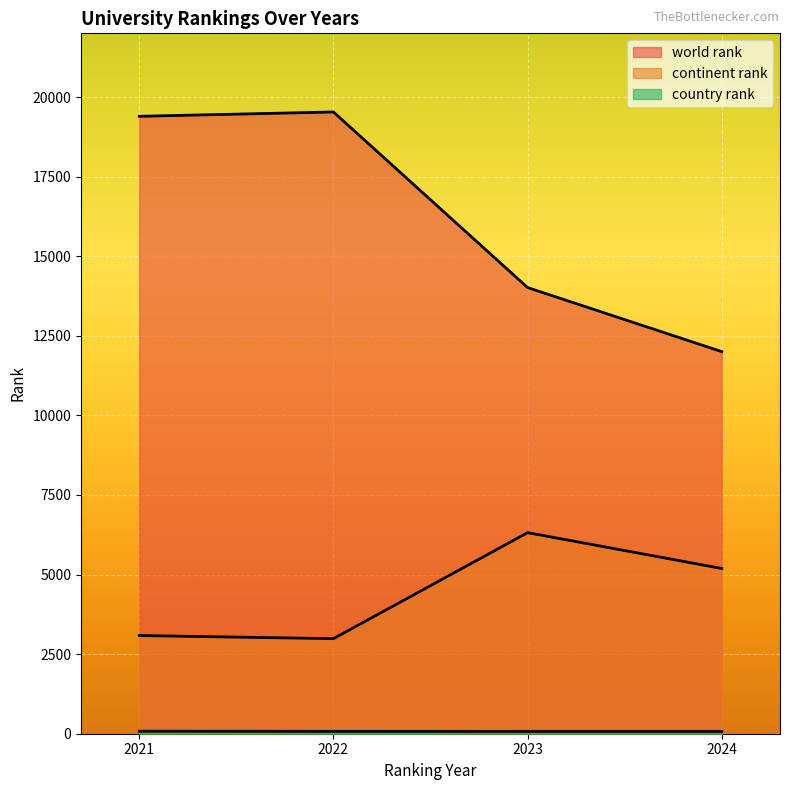

True or false: continent rank has a value of 515 at 2020.

False